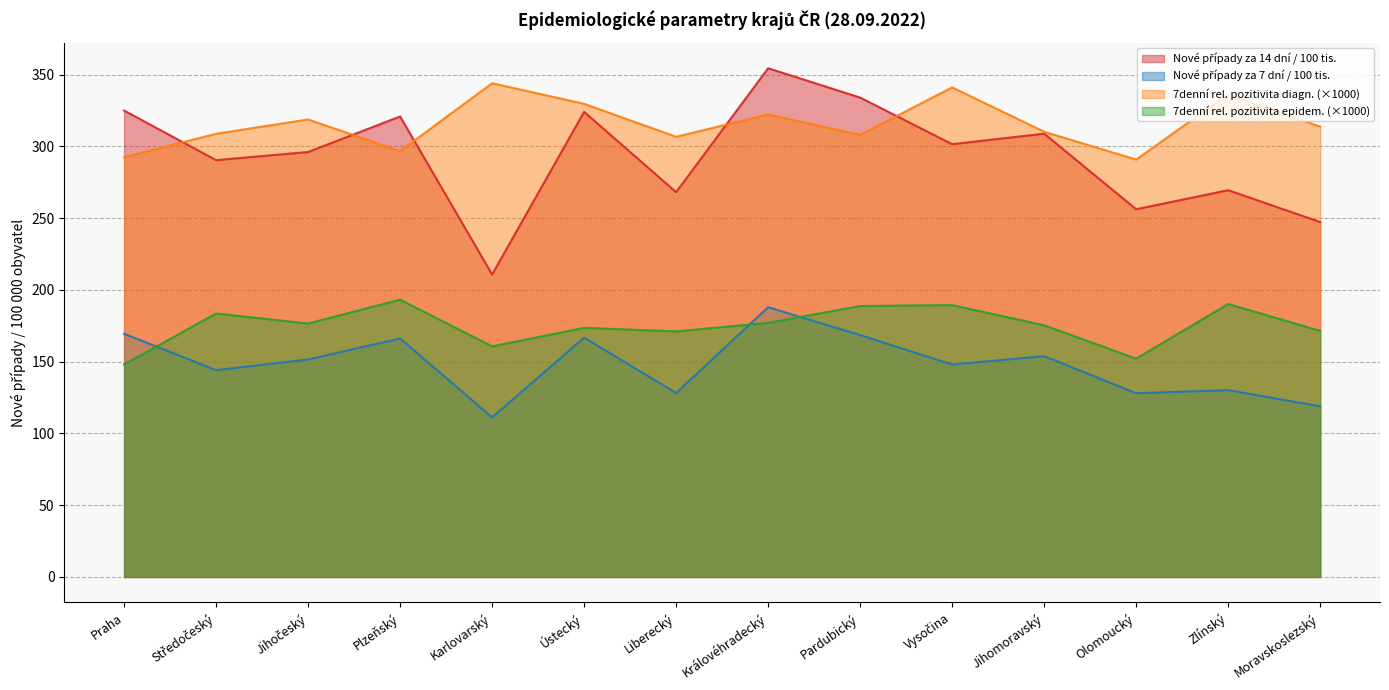

True or false: 7denní rel. pozitivita epidem. and 7denní rel. pozitivita diagn. cross at least once.

False